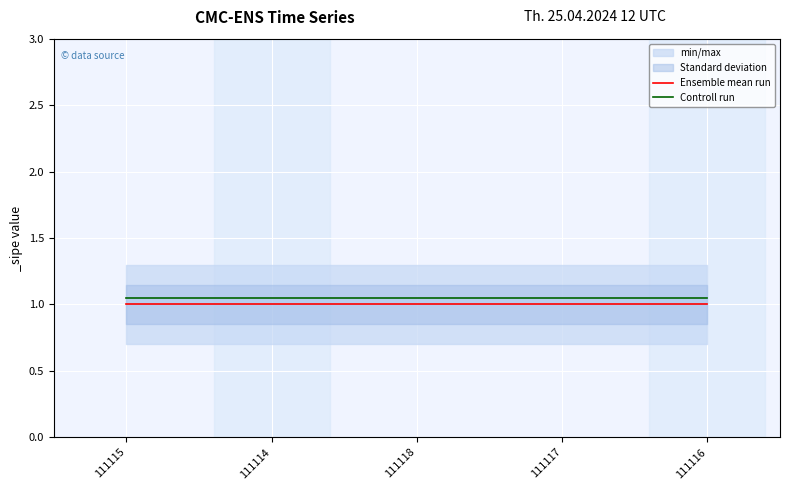

List the series in order of their peak value, highest first.

Controll run, Ensemble mean run